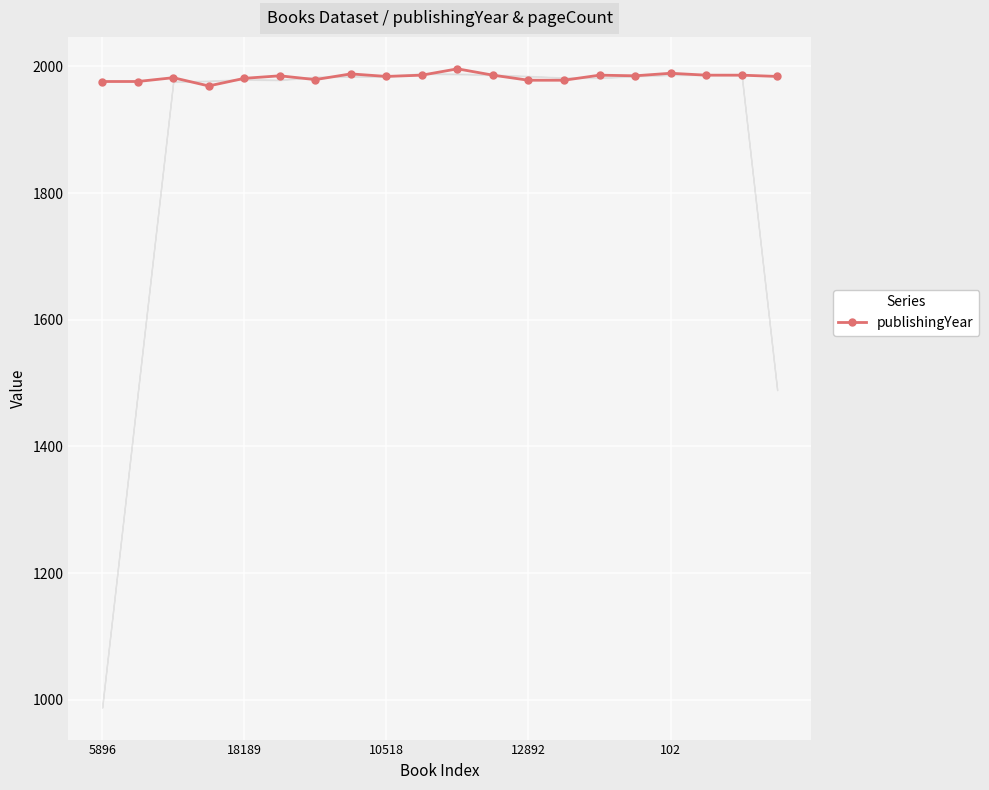

What is the value of the 17th point from the left?

1989